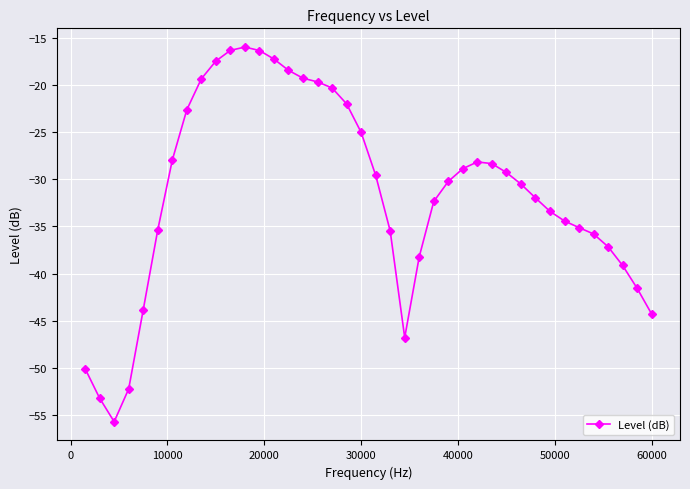

How many lines are shown in the chart?

1